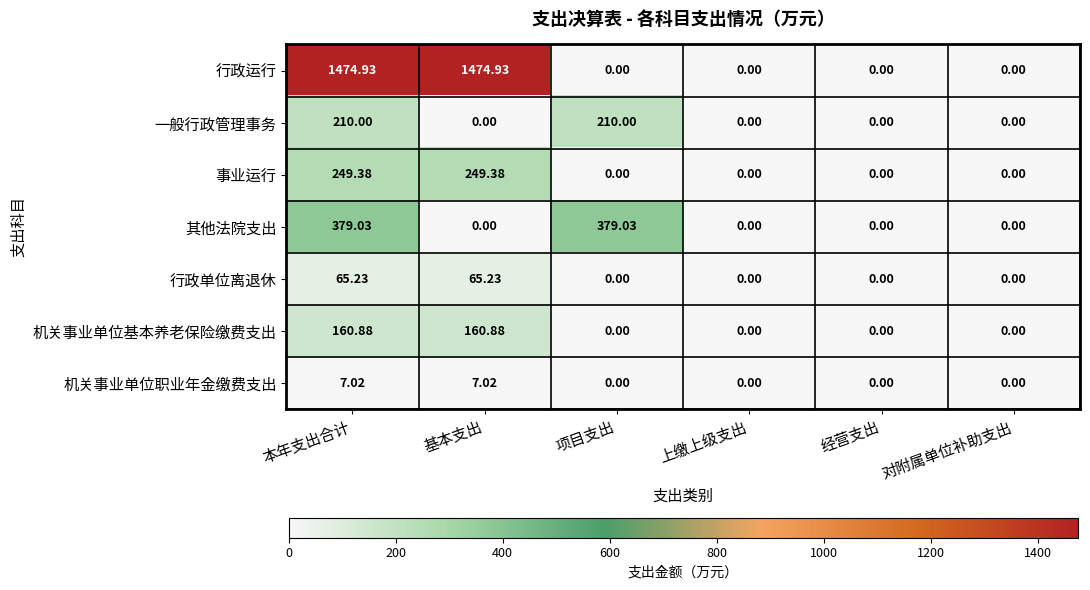

Is the value of 行政单位离退休 at 本年支出合计 greater than the value of 其他法院支出 at 对附属单位补助支出?

Yes